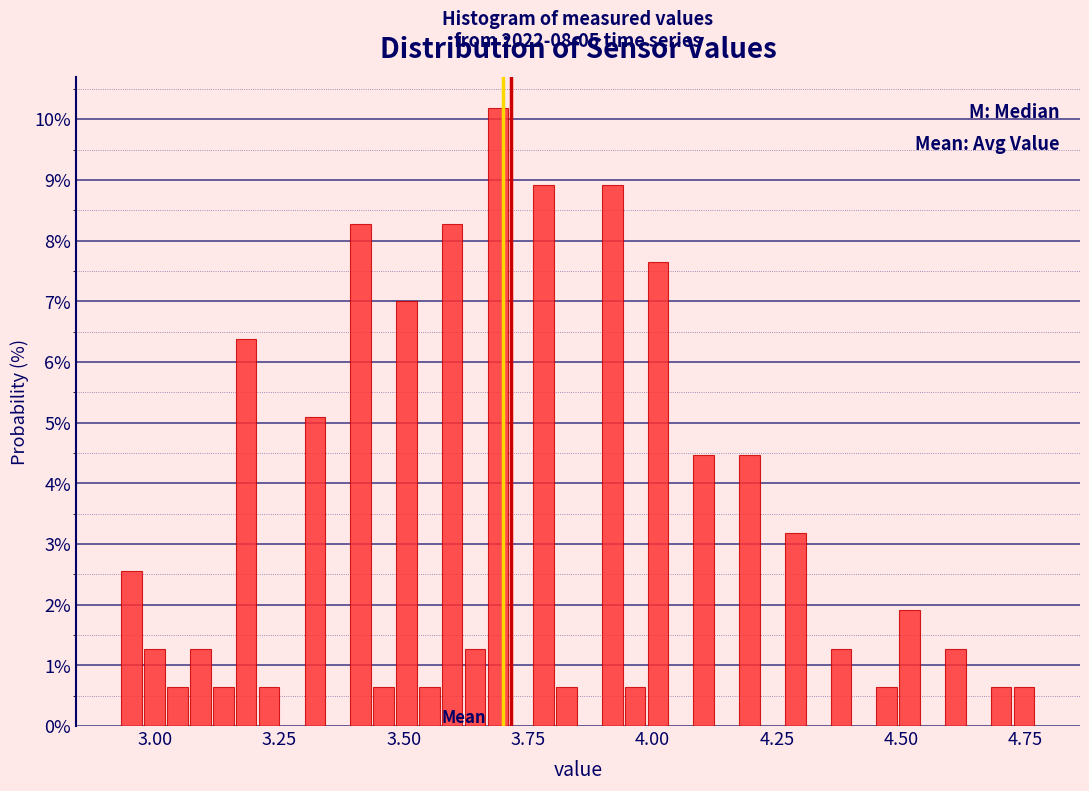

Read against the x-axis, roughly where is the centre of the tallest bar?

3.70